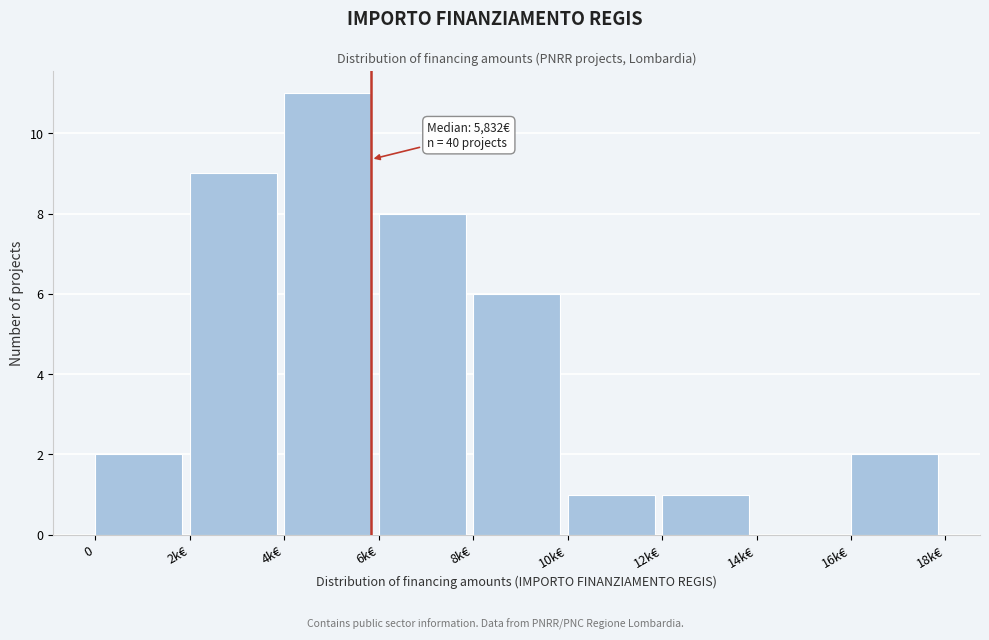

Reading left to right, extract all data points from this chart.

0=2	2k€=9	4k€=11	6k€=8	8k€=6	10k€=1	12k€=1	14k€=0	16k€=2